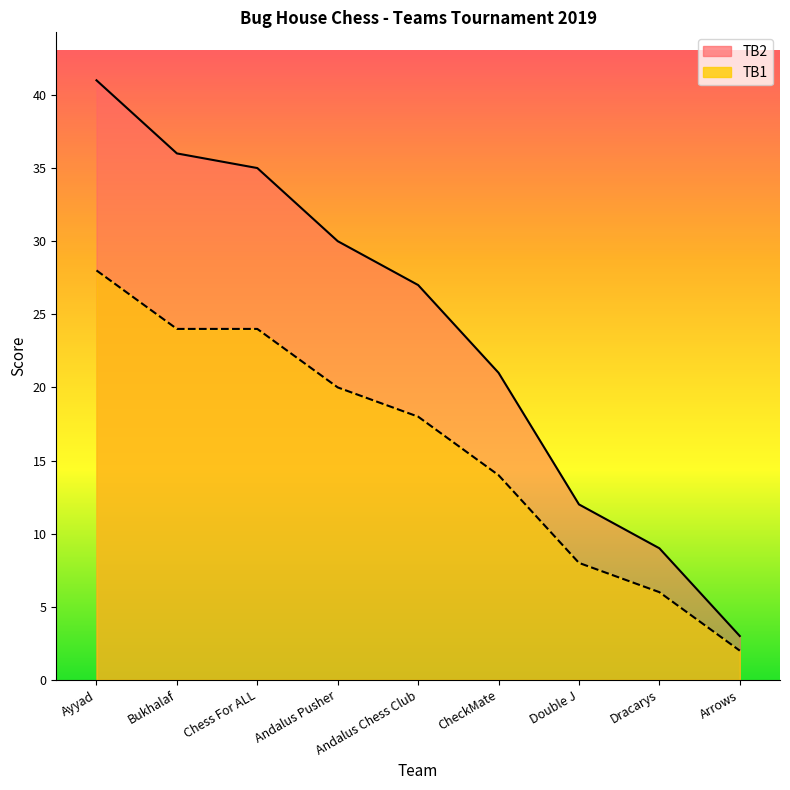

What is the smallest value displayed?

2